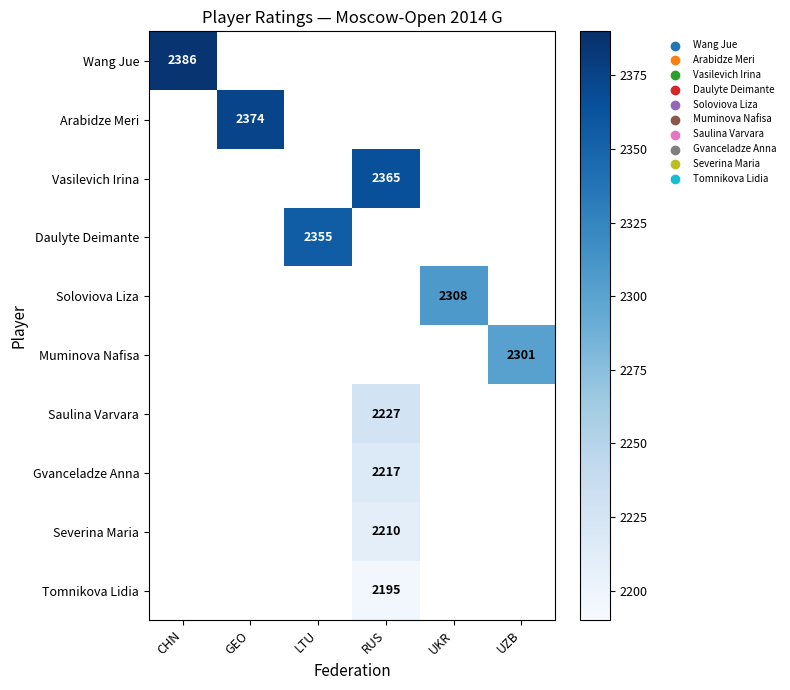

Is it true that Soloviova Liza equals 2308 at UKR?

True